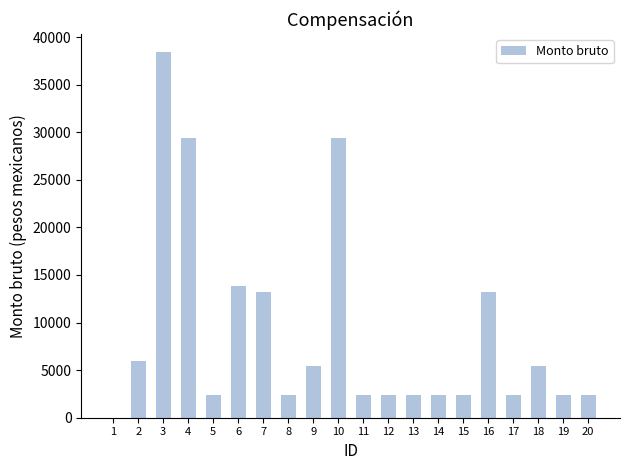

How many positive values are there?

19